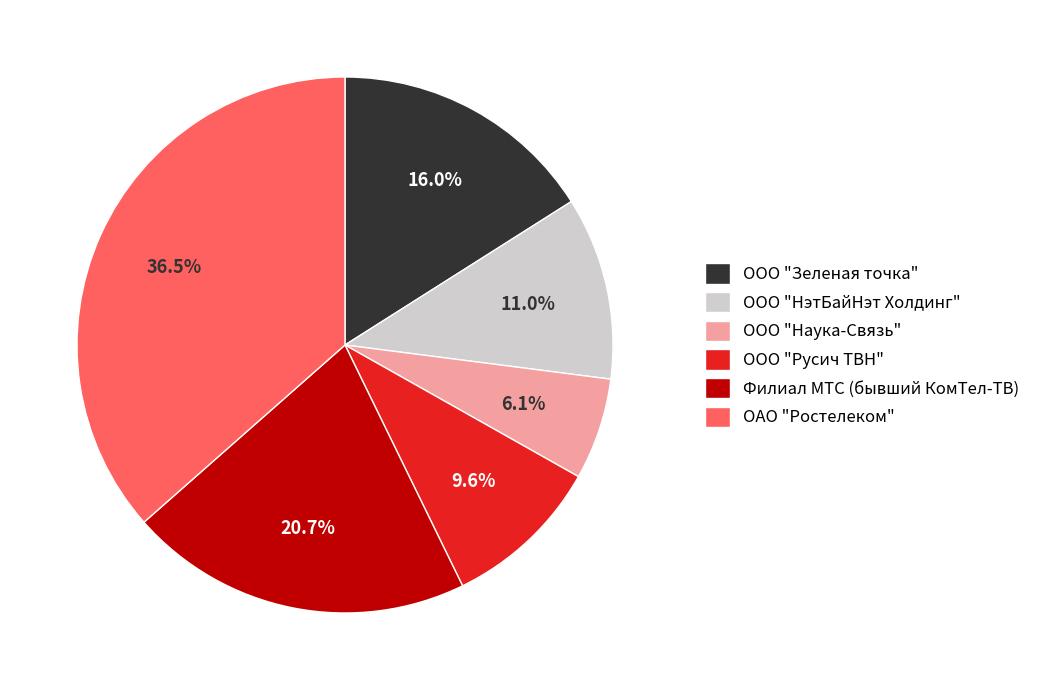

Between ООО "Русич ТВН" and ООО "НэтБайНэт Холдинг", which is larger?

ООО "НэтБайНэт Холдинг"